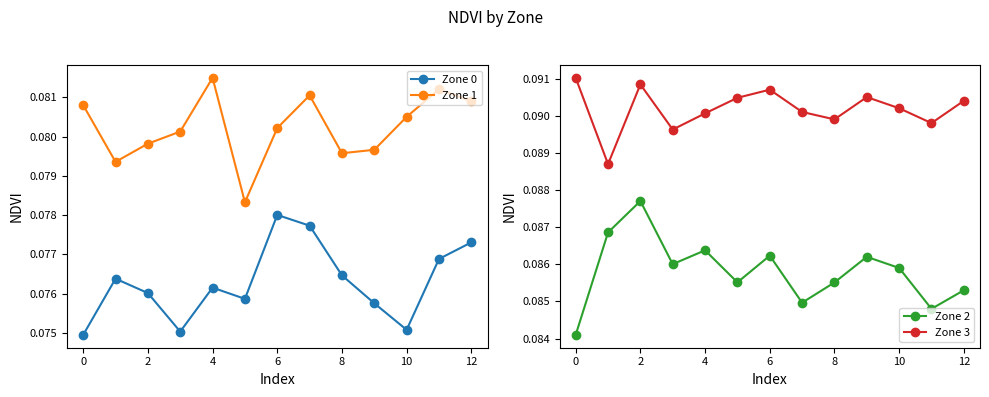

Count the number of categories in the chart.

13